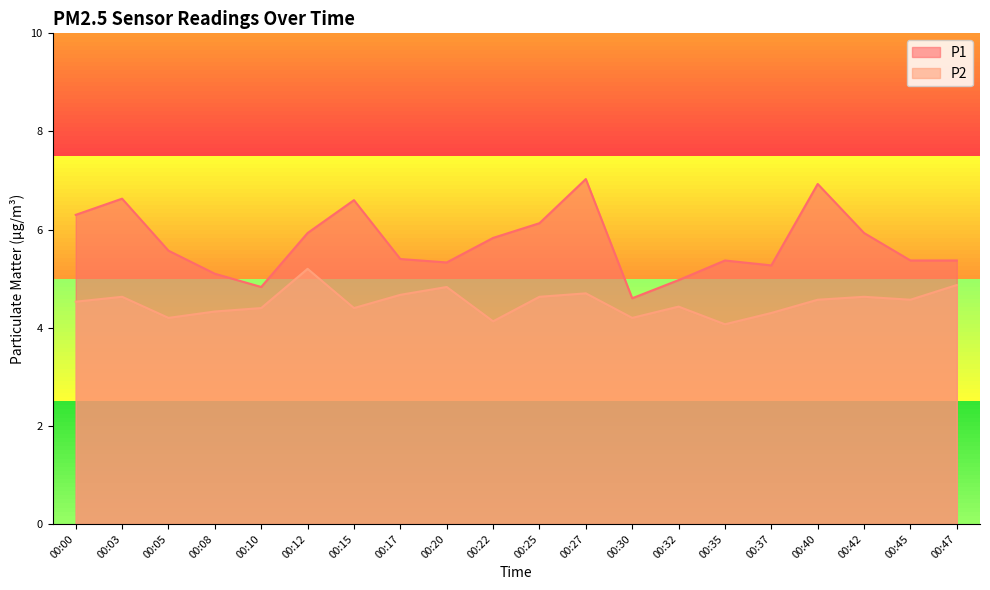

True or false: P2 and P1 intersect in this chart.

False